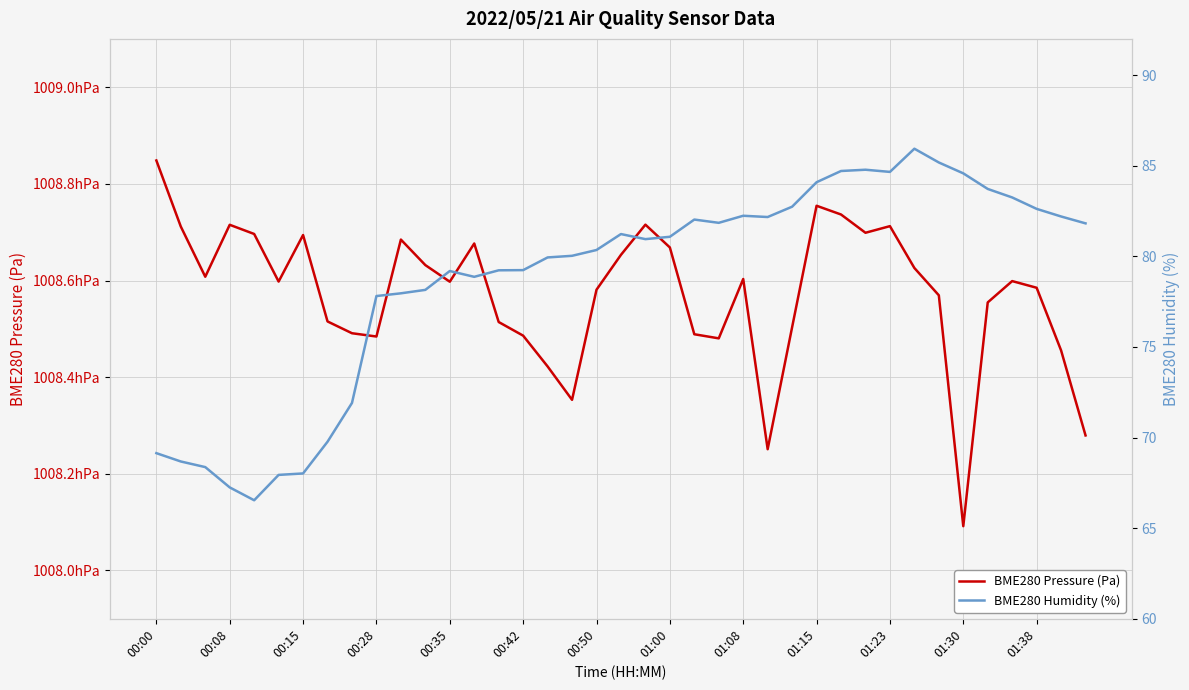

How many lines are shown in the chart?

2